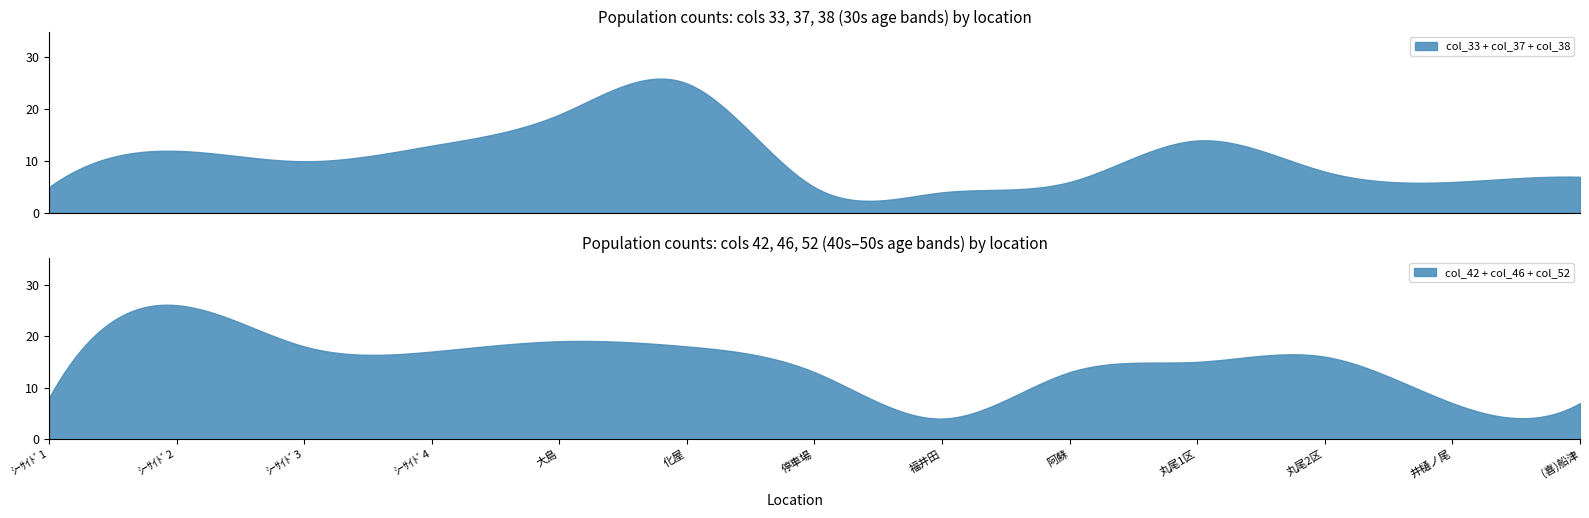

The value of col_37 at 丸尾1区 is 1. True or false?

False